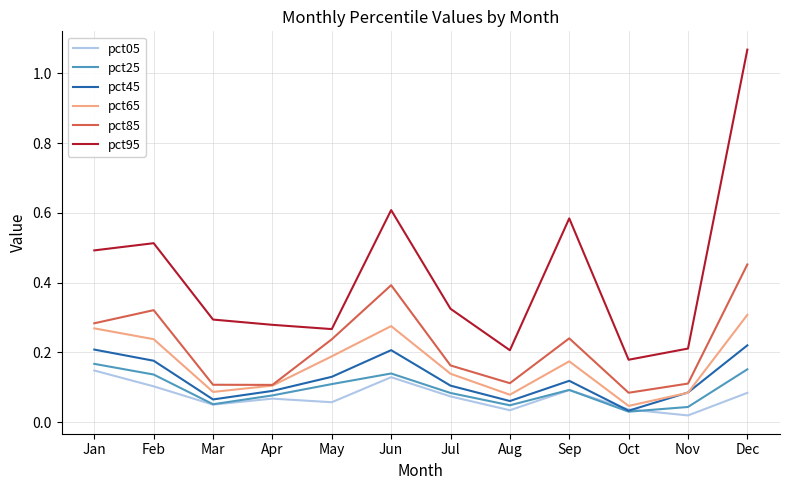

How many categories are shown in the chart?

12